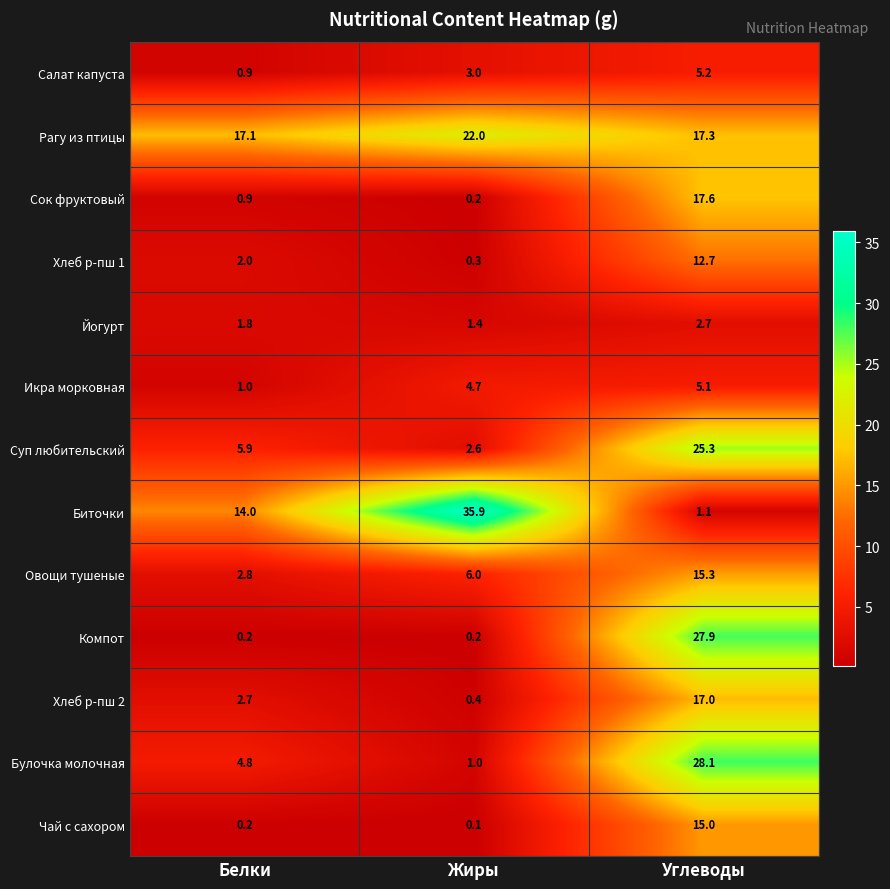

Which label corresponds to the largest value in the chart?

Жиры